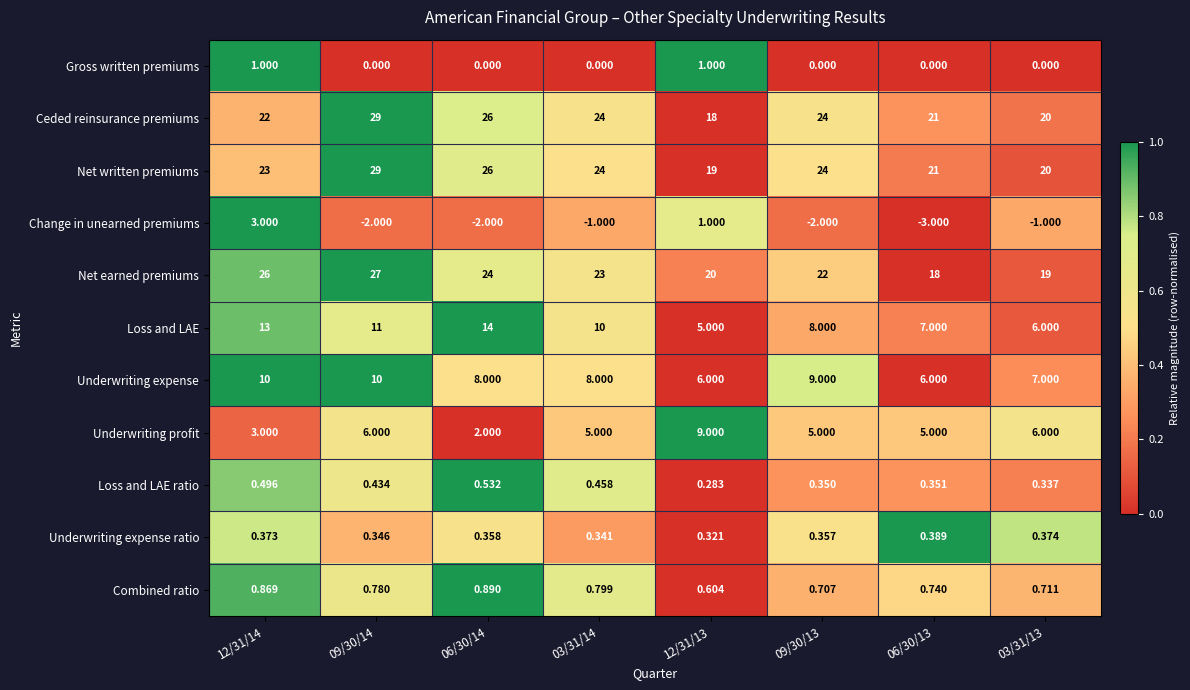

Which series has the largest total across all categories?

Net written premiums